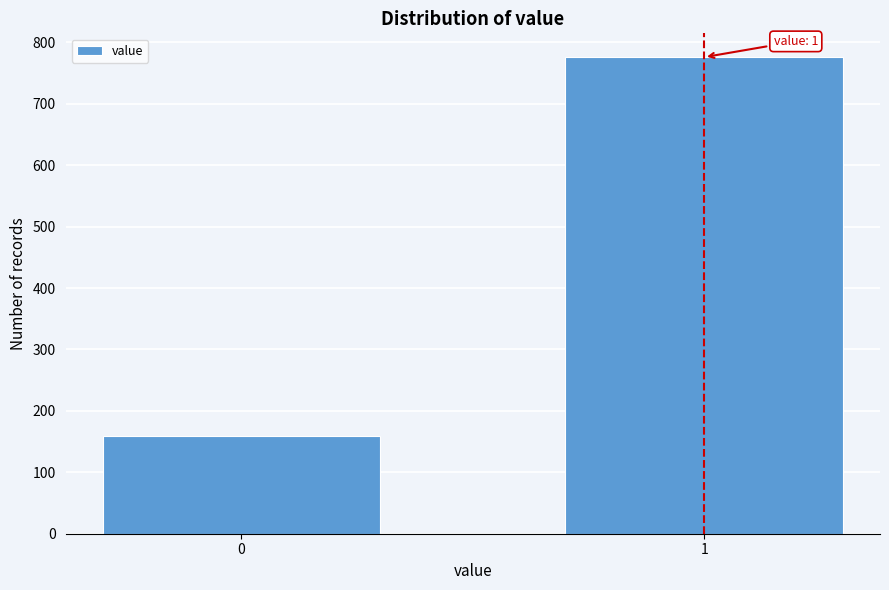

Reading right to left, list all the values displayed in this chart.

776	159